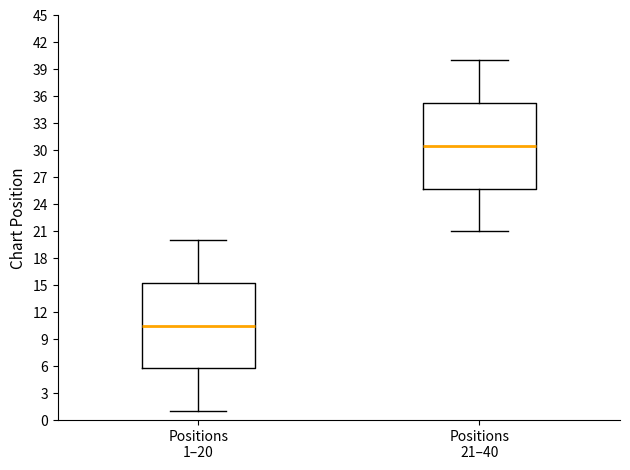

Which box has the lowest median line?

Positions 1–20